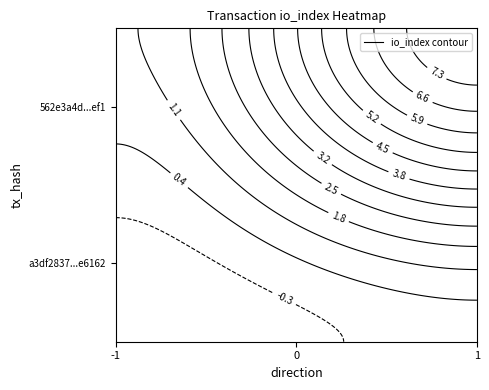

Count the a3df2837e175f2fb6222db211552362aedc6162 values in the range -1 to 0.

2